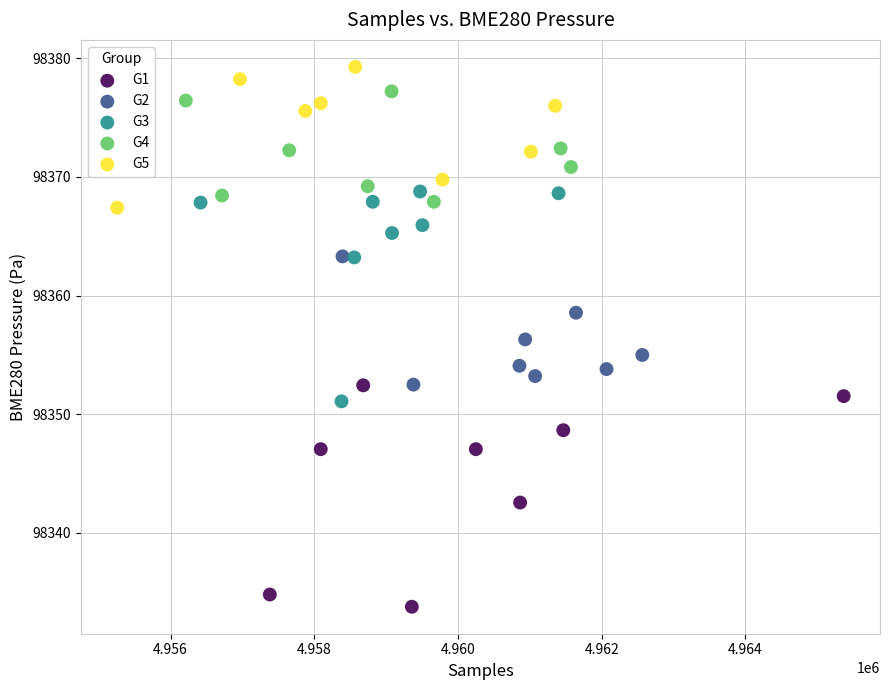

Which series contains the highest Y value?

G5